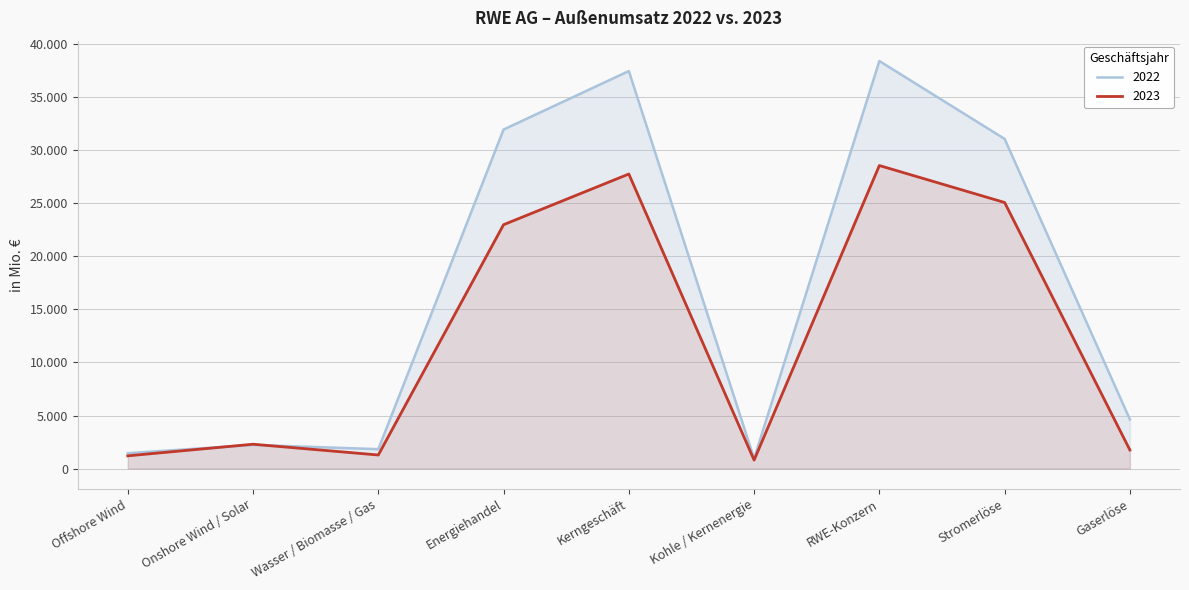

True or false: 2022 has a value of 4633 at Gaserlöse.

True